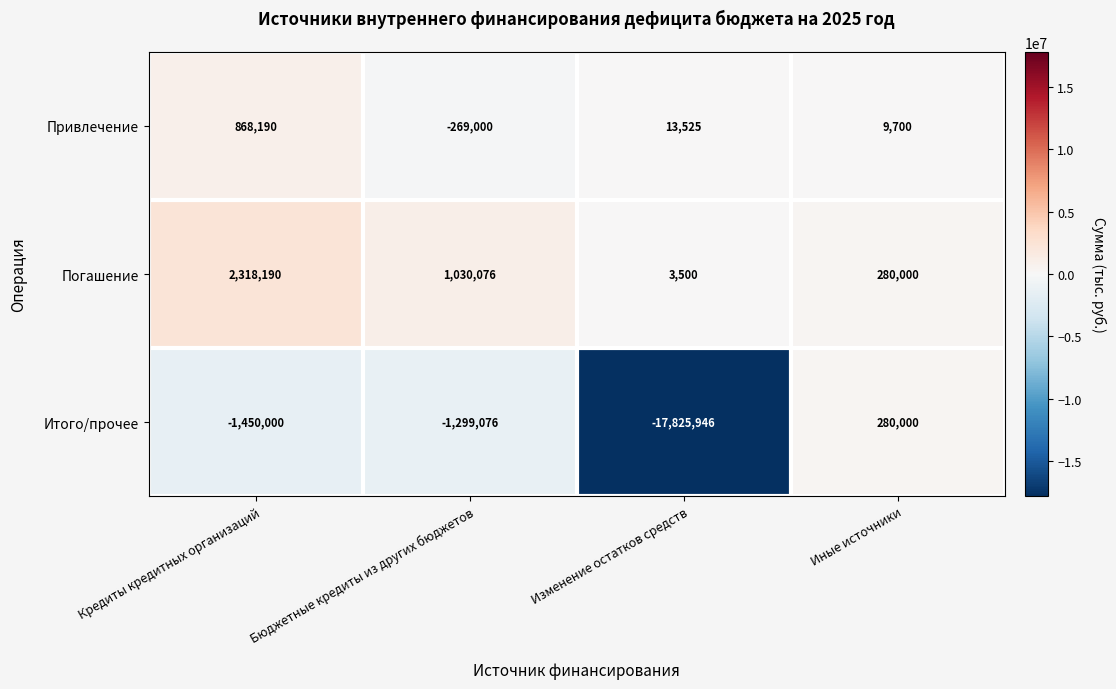

Reading right to left, transcribe all the data shown in this chart.

Привлечение: Иные источники=9700	Изменение остатков средств=13525	Бюджетные кредиты из других бюджетов=-269000	Кредиты кредитных организаций=868190
Погашение: Иные источники=280000	Изменение остатков средств=3500	Бюджетные кредиты из других бюджетов=1030076	Кредиты кредитных организаций=2318190
Итого/прочее: Иные источники=280000	Изменение остатков средств=-17825946	Бюджетные кредиты из других бюджетов=-1299076	Кредиты кредитных организаций=-1450000